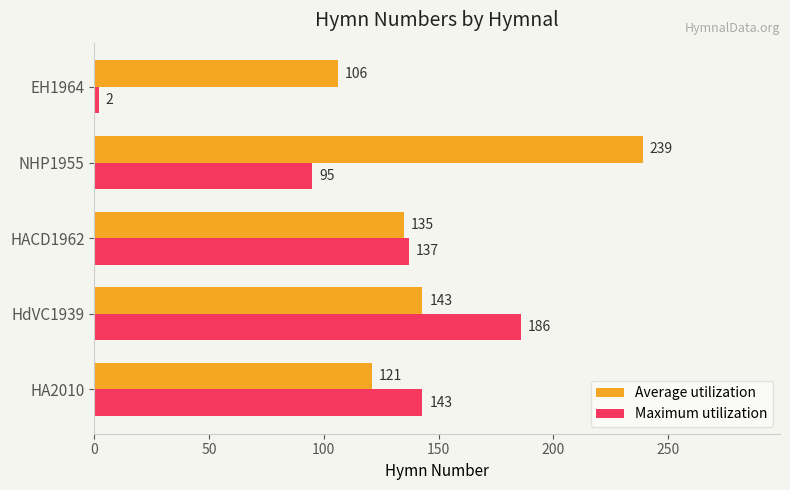

What is the smallest value displayed?

2